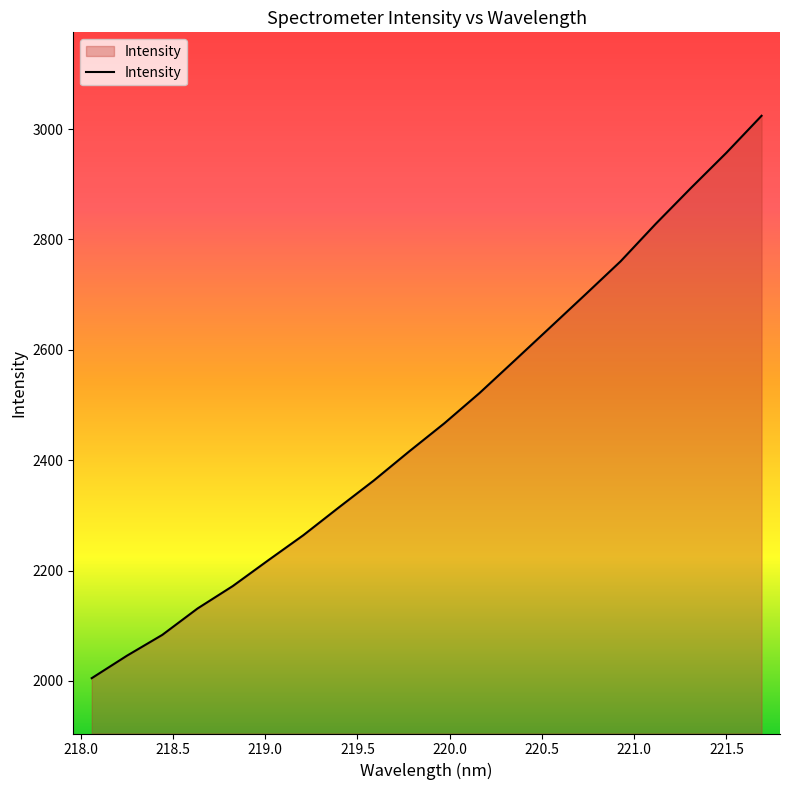

Reading left to right, list all the values displayed in this chart.

2005.1	2045.9	2083.5	2131.4	2172.1	2218.5	2264.2	2314.2	2363.4	2415.9	2467.0	2521.9	2581.1	2640.6	2700.3	2760.5	2828.5	2893.5	2957.0	3024.1